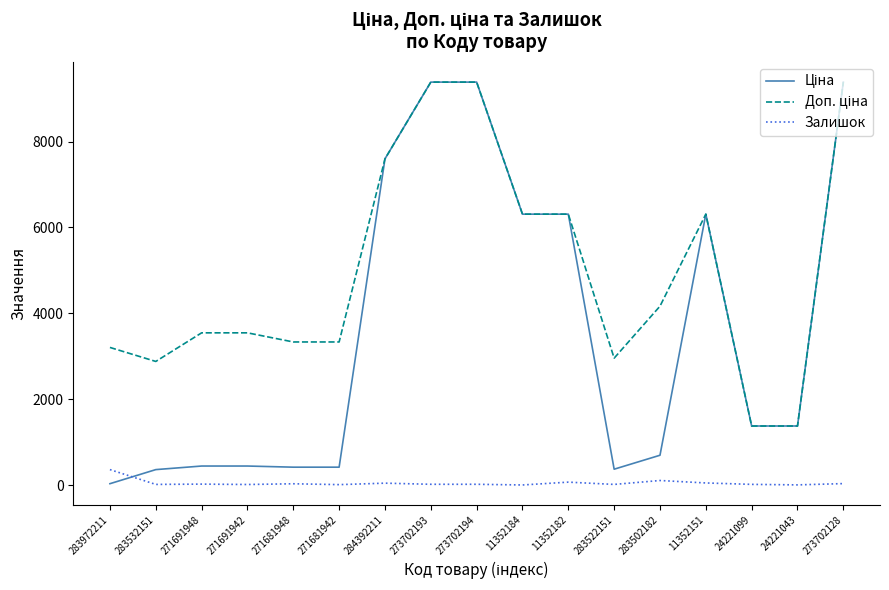

Is it true that Залишок equals 106.0 at 283502182?

True